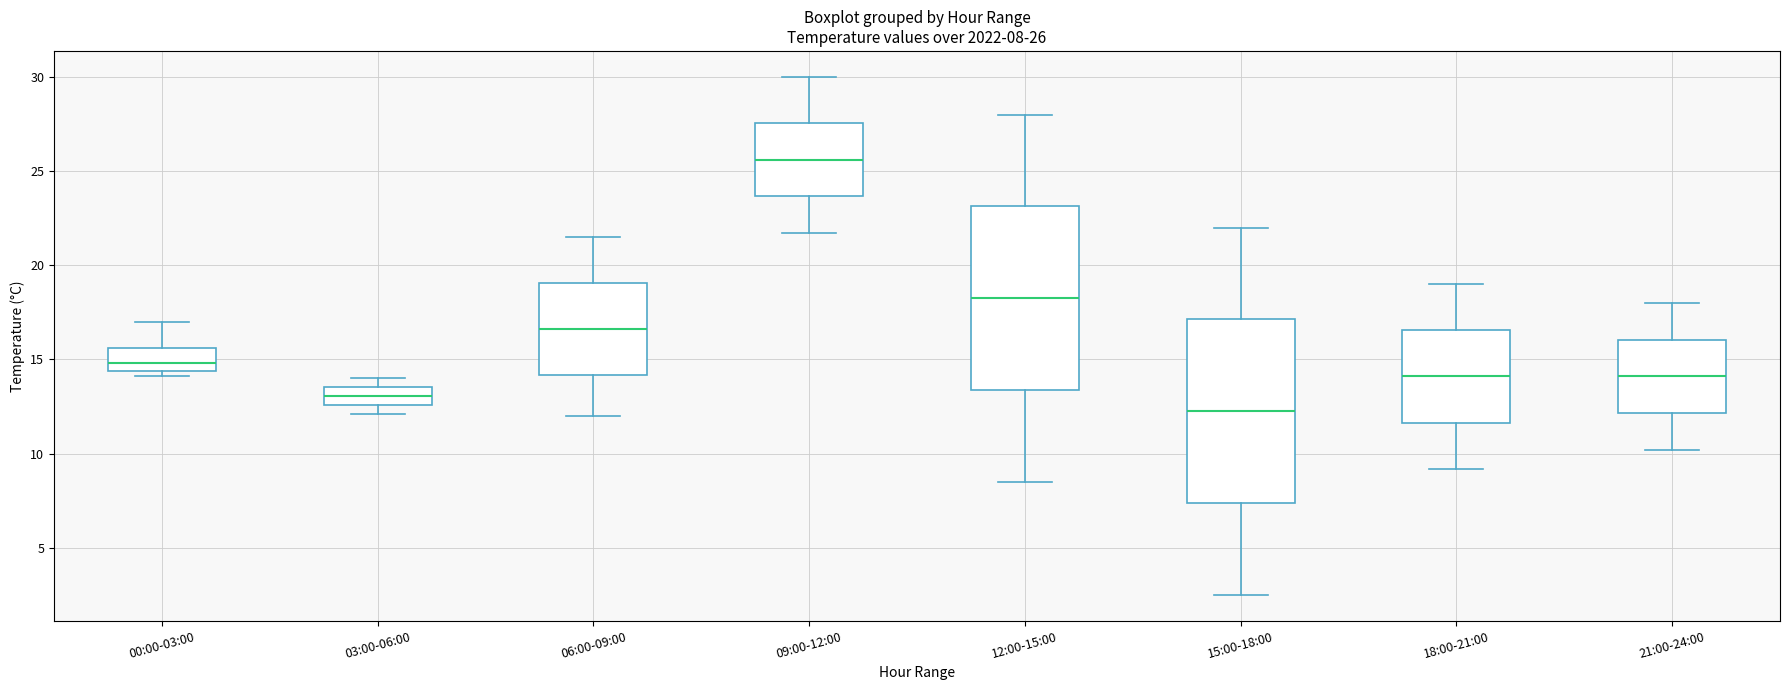

Which box's median line is the lowest?

15:00-18:00